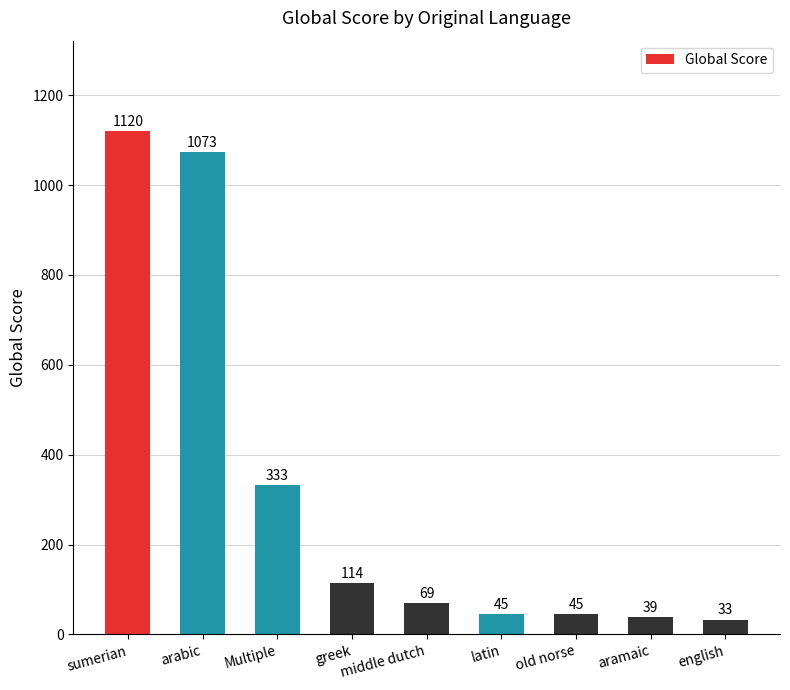

Does the chart contain stacked bars?

No